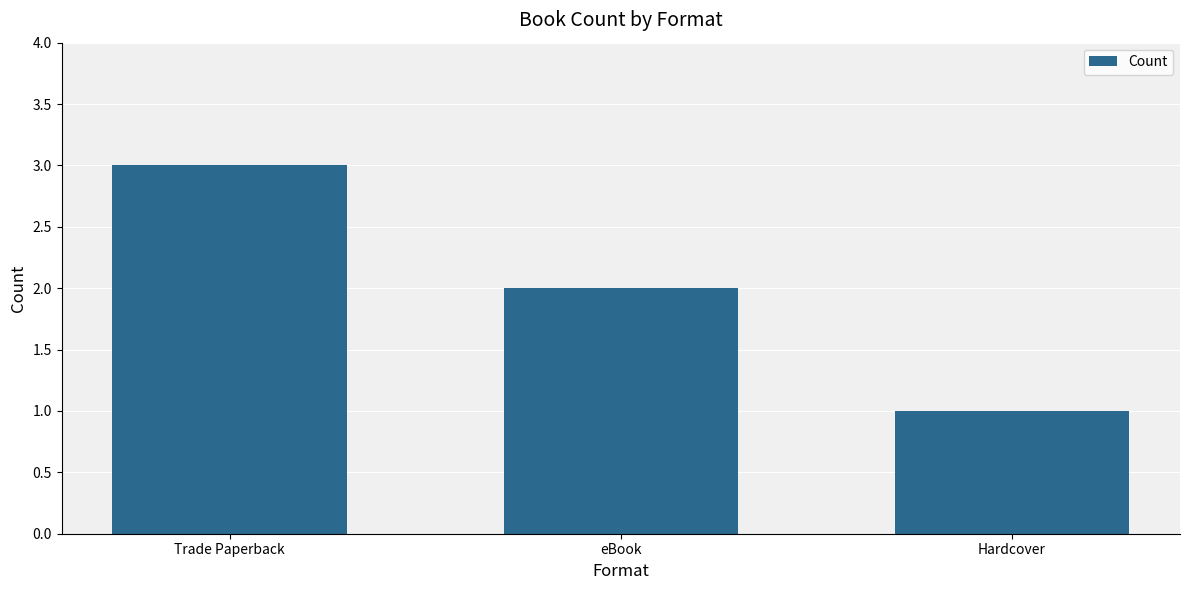

True or false: the data shows 3 at Trade Paperback.

True